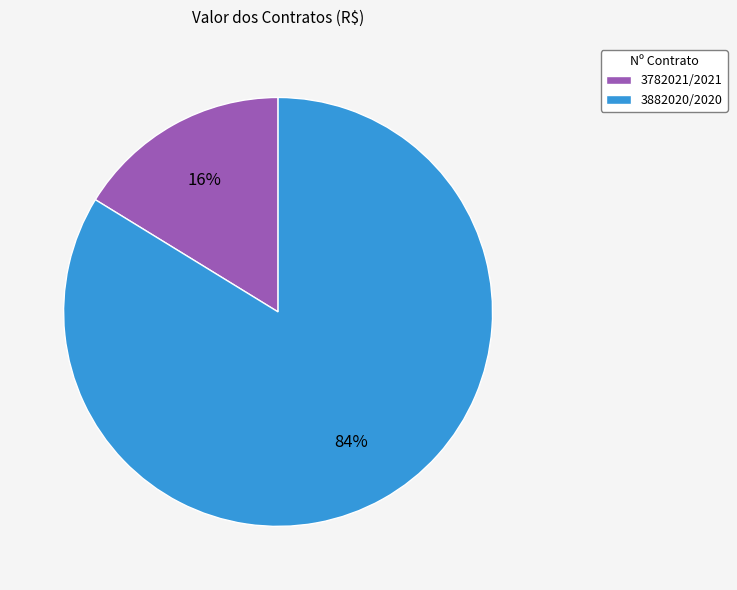

The 3782021/2021 slice represents 10% of the pie. True or false?

False